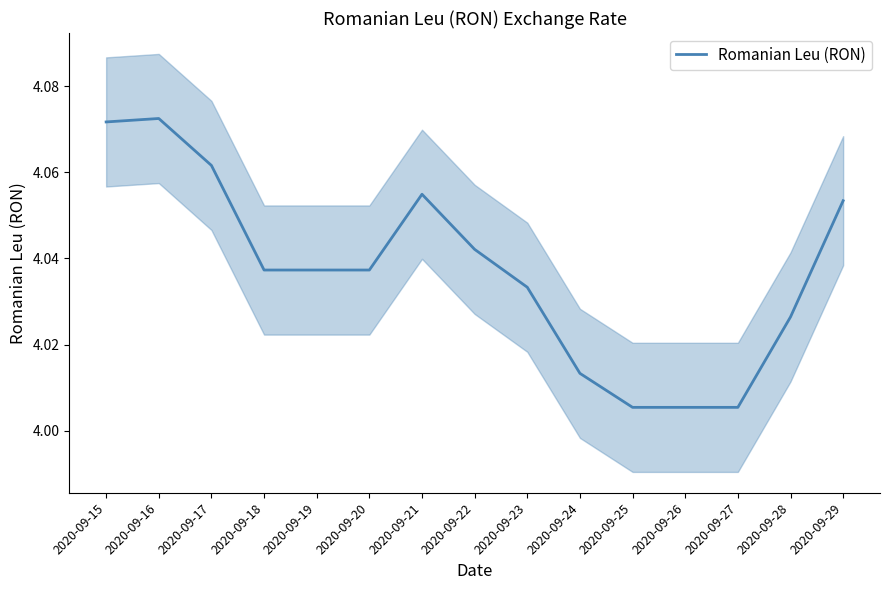

What is the difference between the maximum and minimum values?

0.1